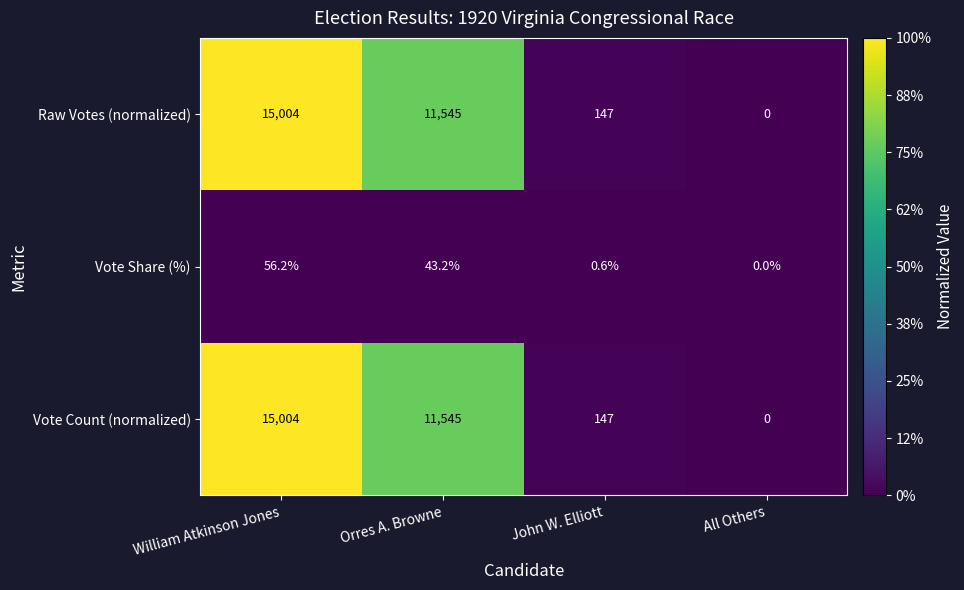

Reading right to left, what are all the values shown in this chart?

Raw Votes (normalized): 0.0	147.0	11545.0	15004.0
Vote Share (%): 0.0	0.6	43.2	56.2
Vote Count (normalized): 0.0	147.0	11545.0	15004.0